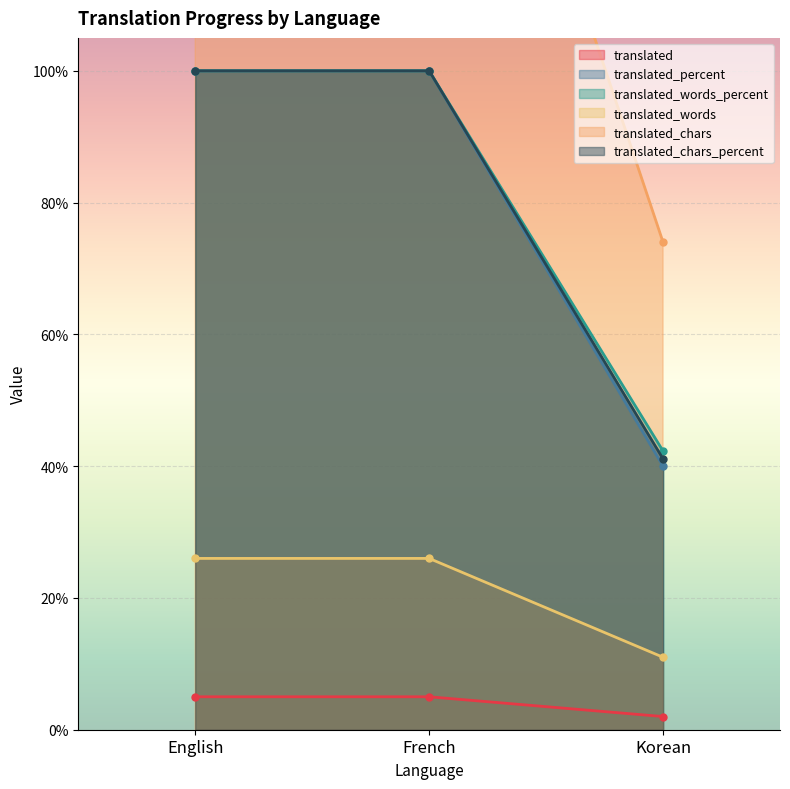

What is the minimum value for translated_chars?

74.0